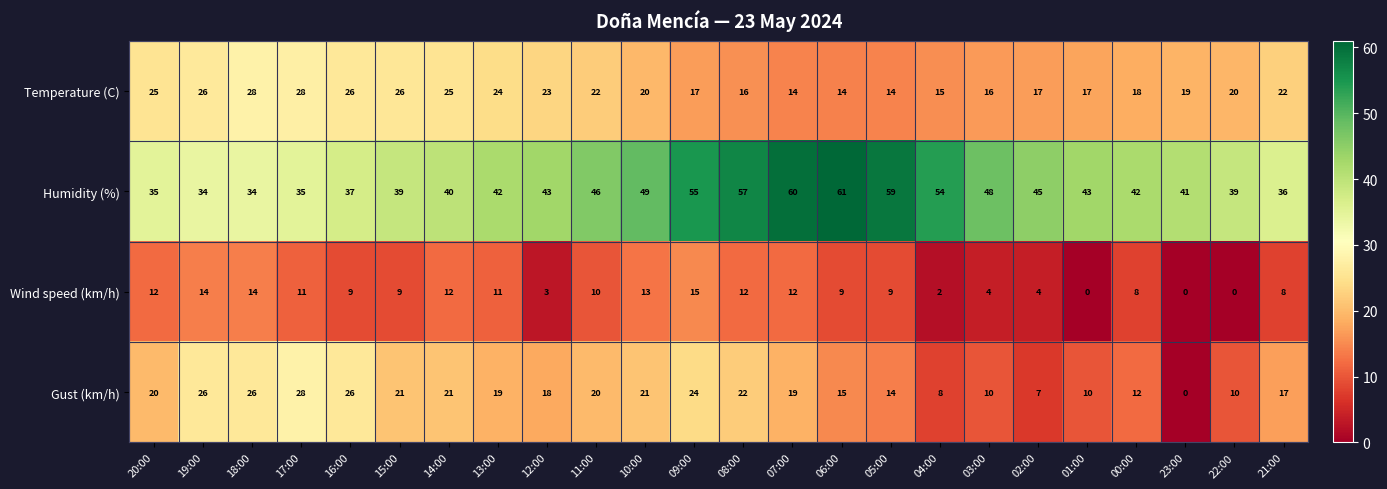

Rank the series at 09:00 from lowest to highest value.

Wind speed (km/h), Temperature (C), Gust (km/h), Humidity (%)